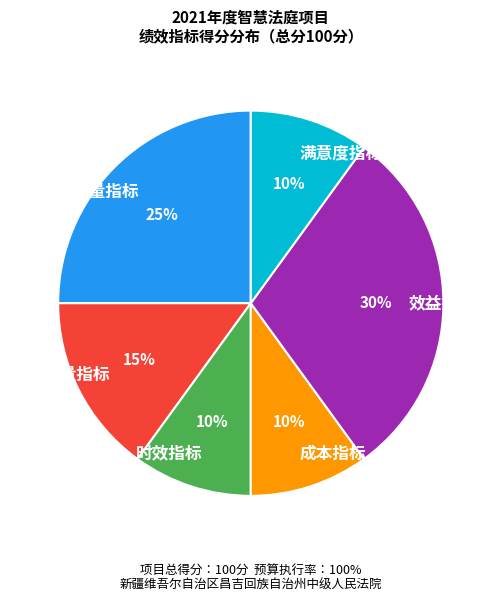

How many slices are in this pie chart?

6